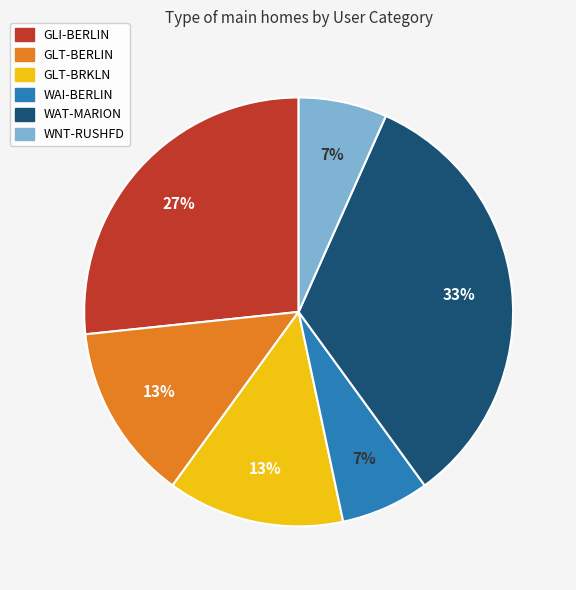

Is there any slice that represents more than half of the pie?

No